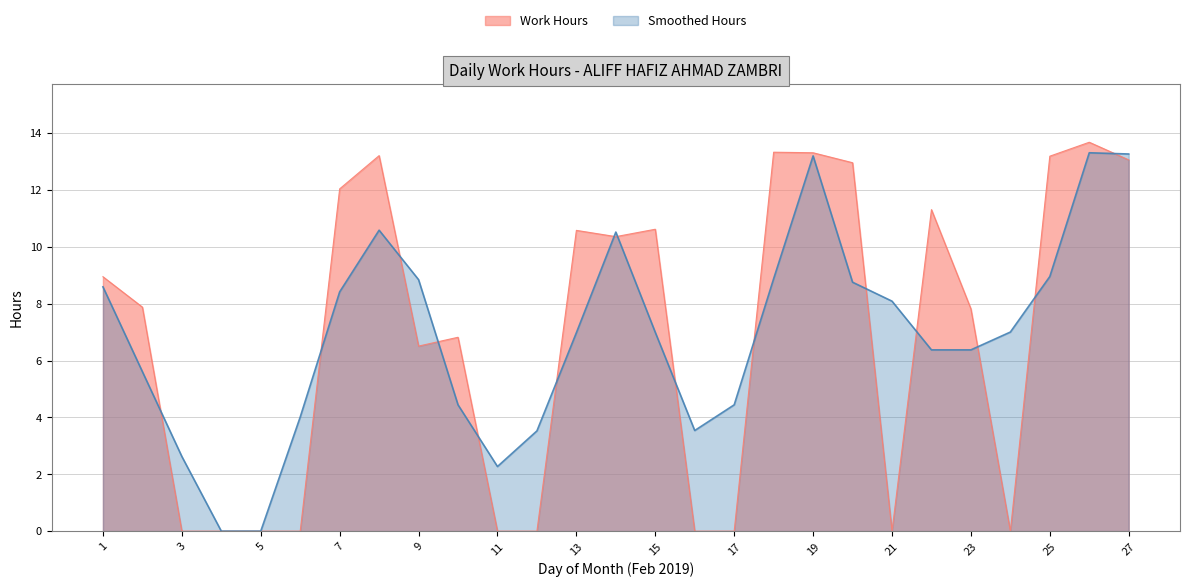

True or false: the data has more than 0 interior local peaks.

True